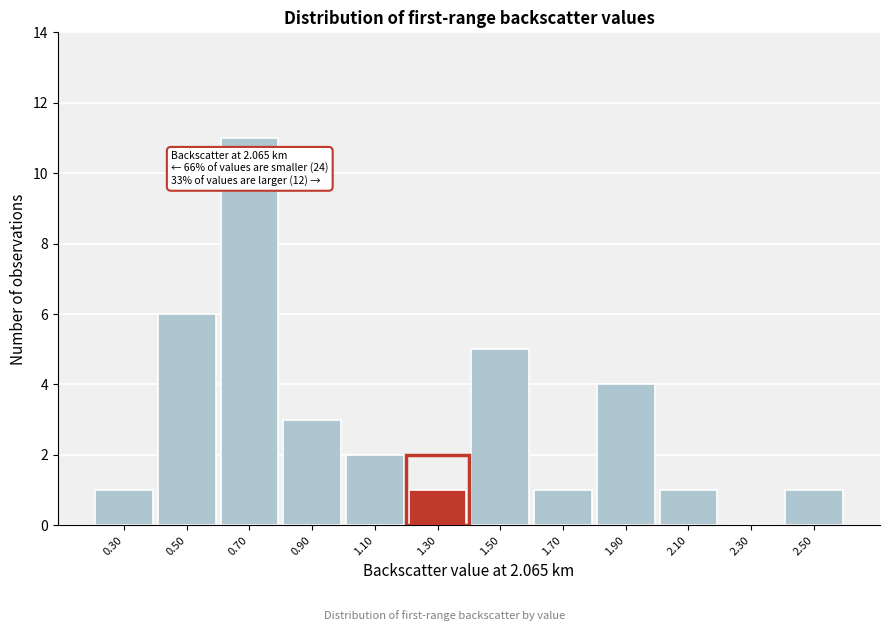

Reading left to right, transcribe all the data shown in this chart.

0.30=1	0.50=6	0.70=11	0.90=3	1.10=2	1.30=1	1.50=5	1.70=1	1.90=4	2.10=1	2.30=0	2.50=1